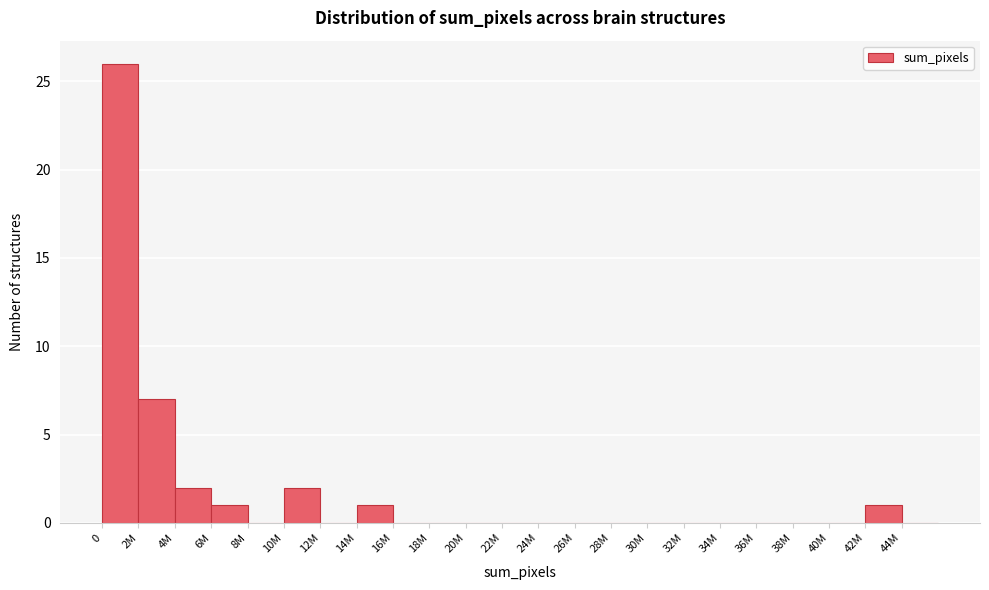

Reading left to right, list all the values displayed in this chart.

0=26	2M=7	4M=2	6M=1	8M=0	10M=2	12M=0	14M=1	16M=0	18M=0	20M=0	22M=0	24M=0	26M=0	28M=0	30M=0	32M=0	34M=0	36M=0	38M=0	40M=0	42M=1	44M=0